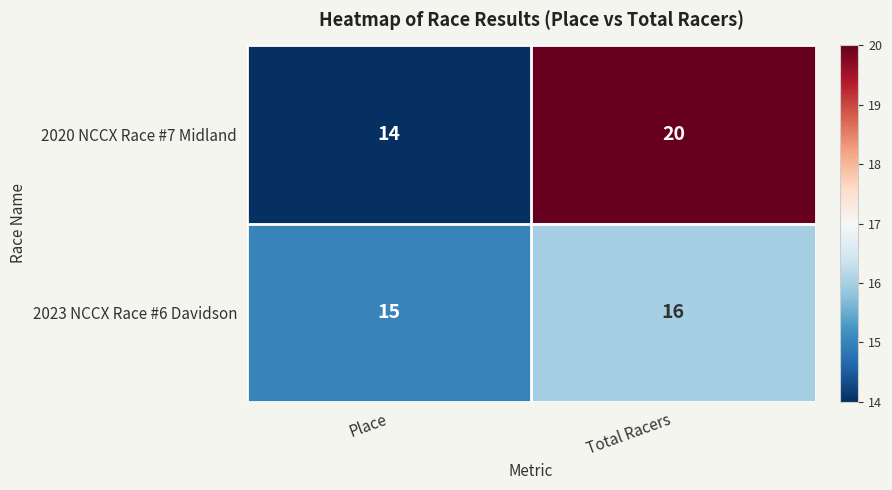

Reading left to right, transcribe all the data shown in this chart.

2020 NCCX Race #7 Midland: Place=14	Total Racers=20
2023 NCCX Race #6 Davidson: Place=15	Total Racers=16